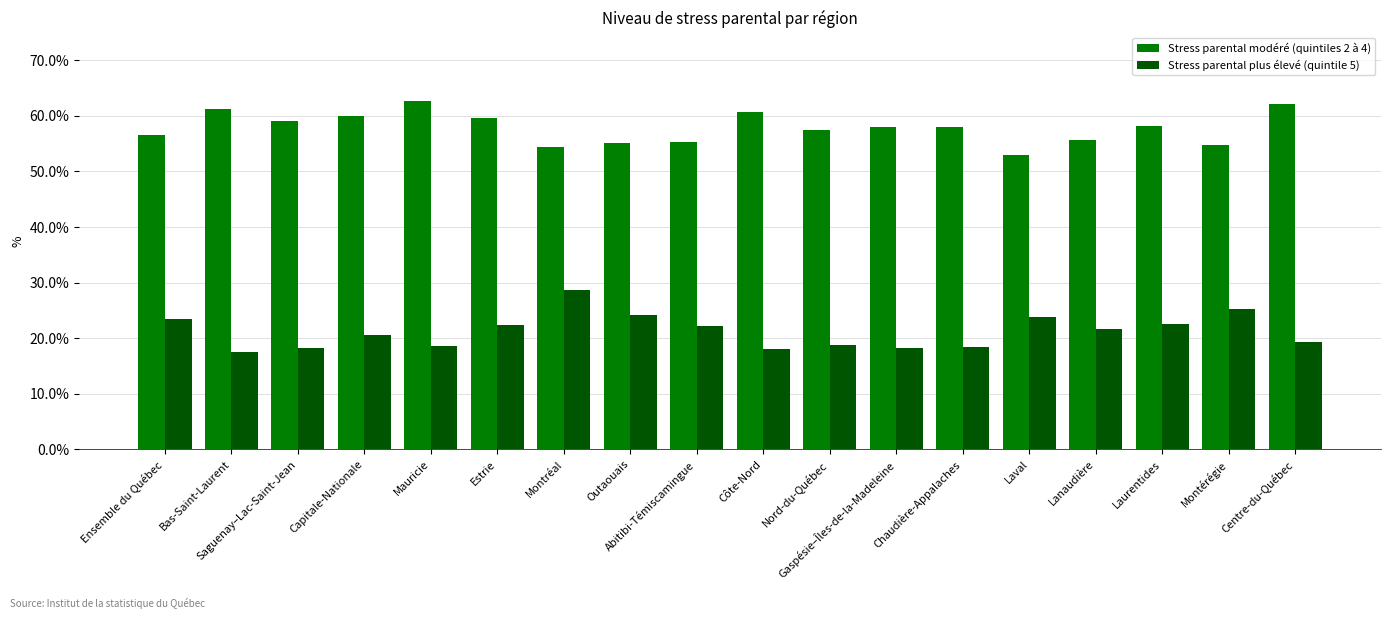

At which label does Stress parental plus élevé (quintile 5) first exceed 21?

Ensemble du Québec